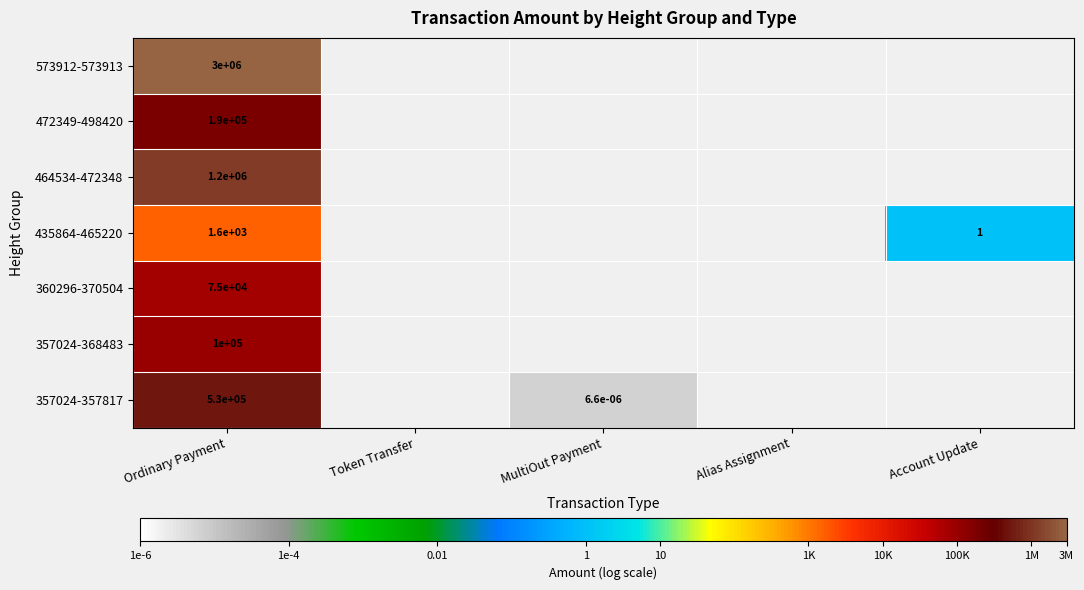

Is it true that 435864-465220 equals 2248.9 at Ordinary Payment?

False